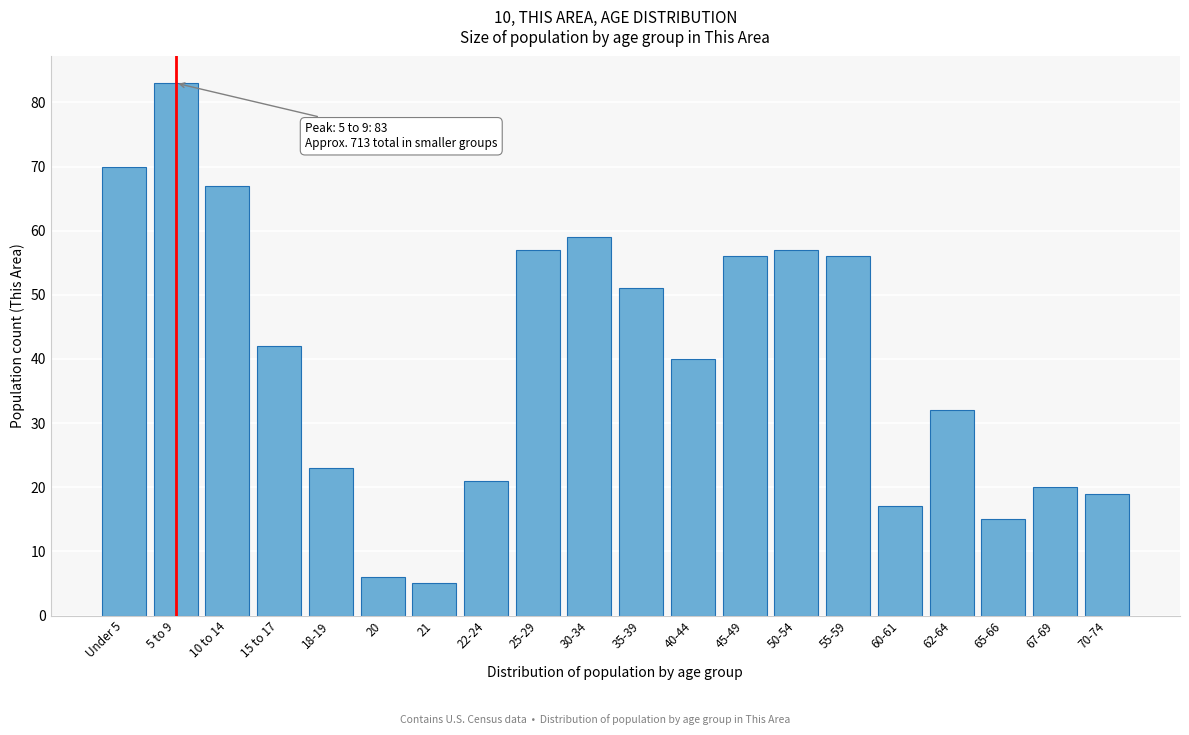

Reading right to left, list all the values displayed in this chart.

70-74=19	67-69=20	65-66=15	62-64=32	60-61=17	55-59=56	50-54=57	45-49=56	40-44=40	35-39=51	30-34=59	25-29=57	22-24=21	21=5	20=6	18-19=23	15 to 17=42	10 to 14=67	5 to 9=83	Under 5=70